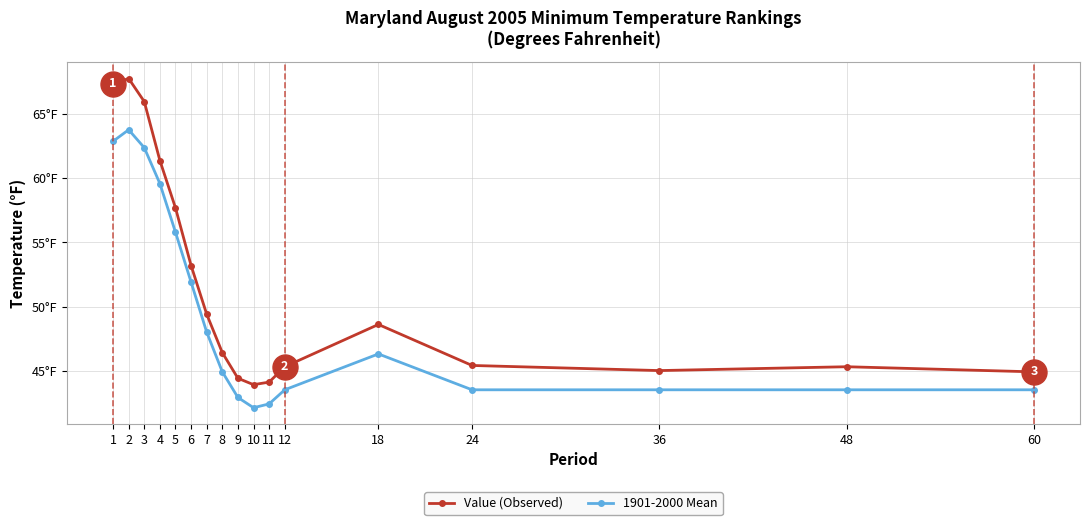

What are all the series names shown in the legend?

Value (Observed), 1901-2000 Mean